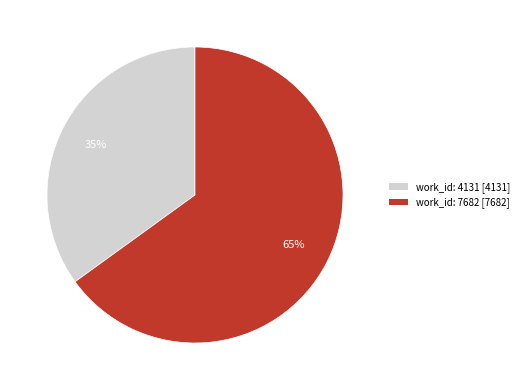

To the nearest percent, what is the difference between the work_id: 7682 and work_id: 4131 slice percentages?

30%